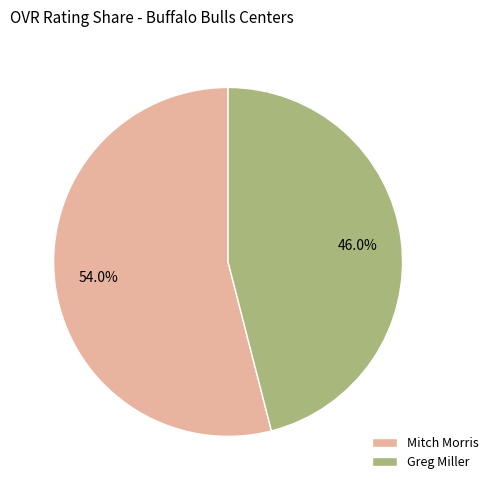

Between Greg Miller and Mitch Morris, which is larger?

Mitch Morris